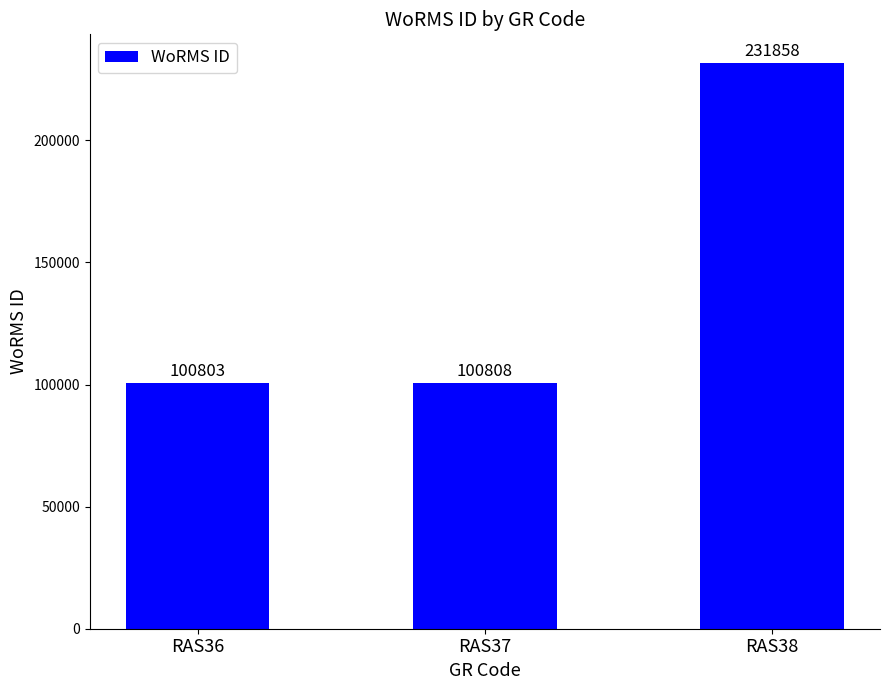

Where is the data nearest to the value 166330?

RAS37